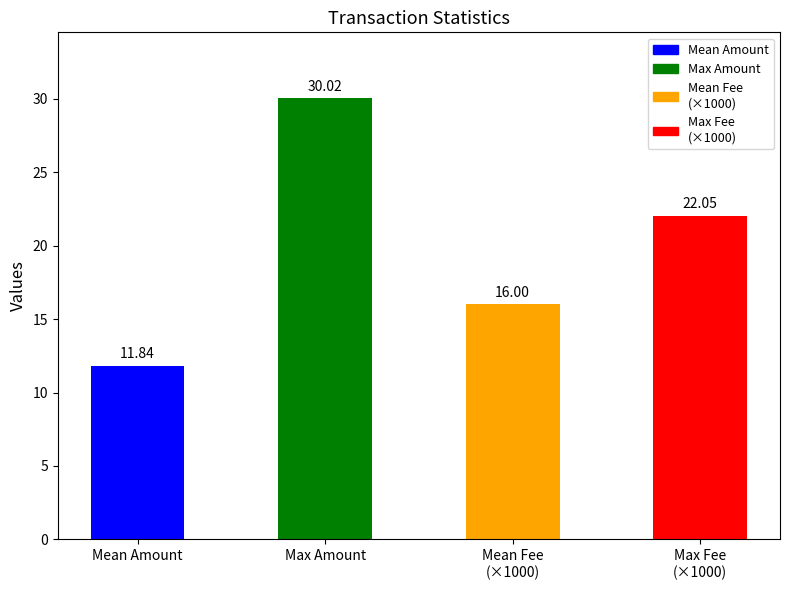

Between Max Fee
(×1000) and Mean Fee
(×1000), which is larger?

Max Fee
(×1000)